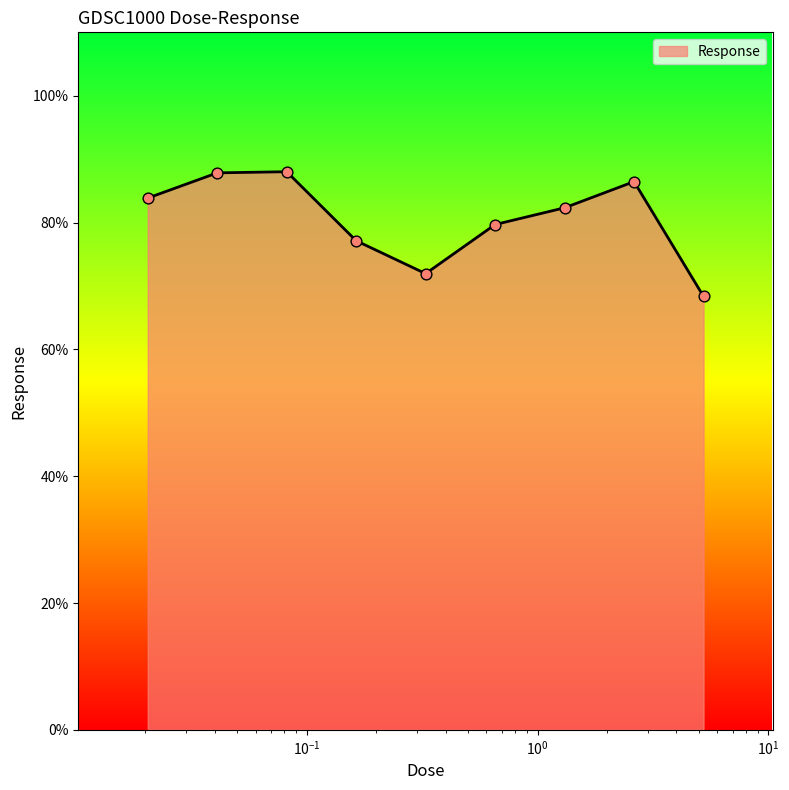

What is the maximum value shown in the chart?

88.0